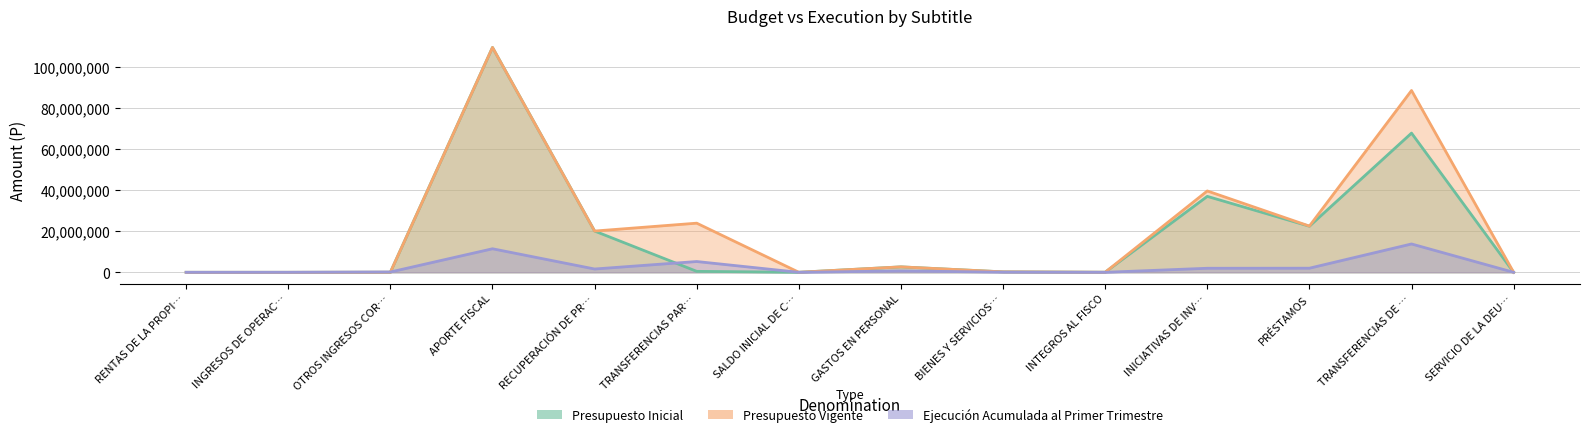

What position from the left is BIENES Y SERVICIOS…?

9